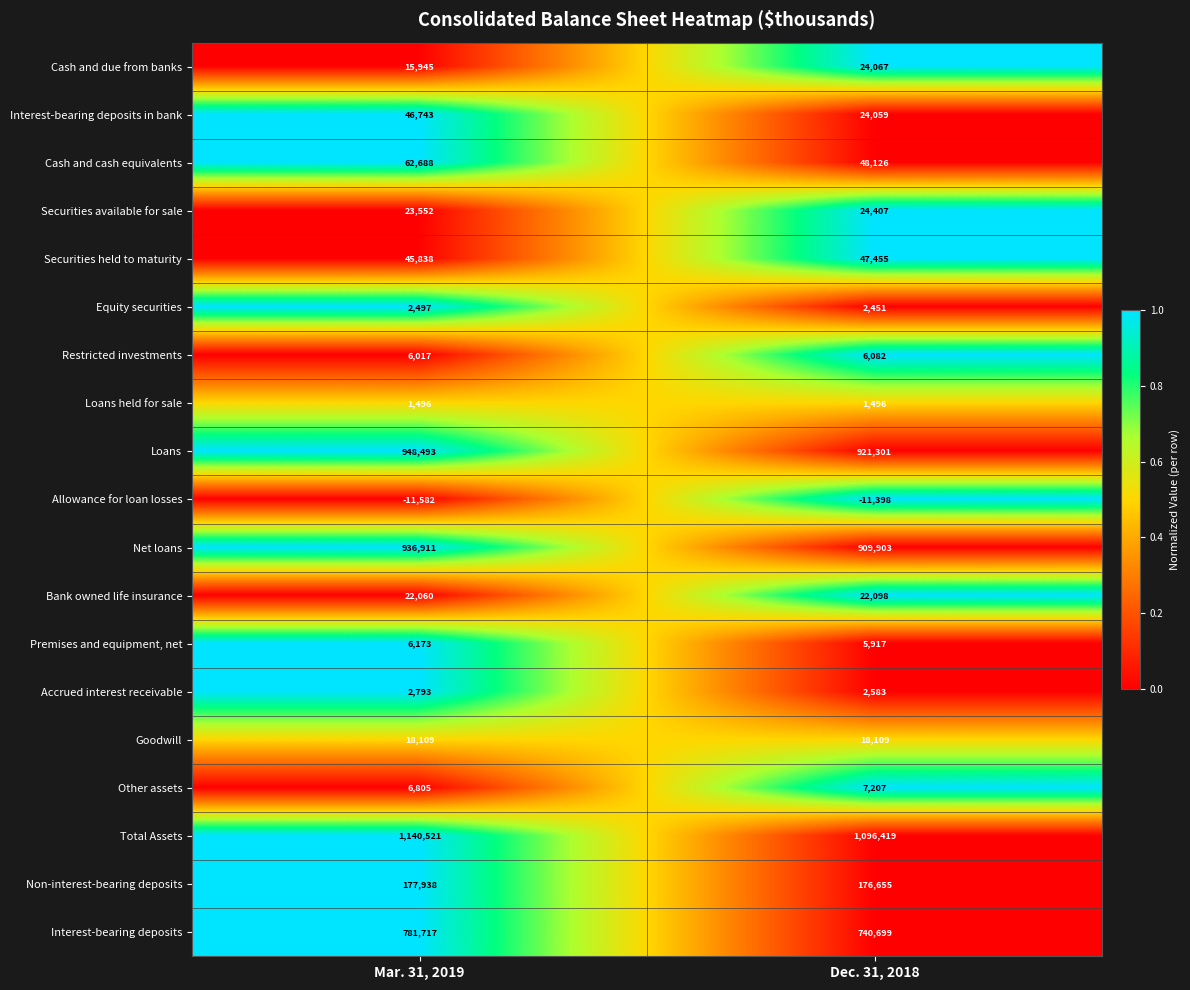

At Dec. 31, 2018, list the series in order from largest to smallest.

Total Assets, Loans, Net loans, Interest-bearing deposits, Non-interest-bearing deposits, Cash and cash equivalents, Securities held to maturity, Securities available for sale, Cash and due from banks, Interest-bearing deposits in bank, Bank owned life insurance, Goodwill, Other assets, Restricted investments, Premises and equipment, net, Accrued interest receivable, Equity securities, Loans held for sale, Allowance for loan losses